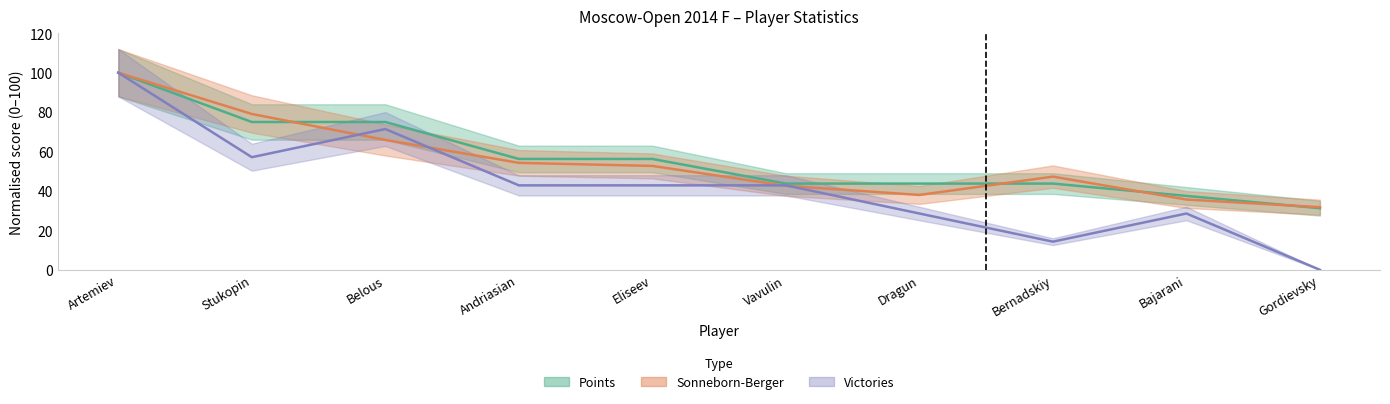

Where is Victories nearest to the value 50?

Stukopin